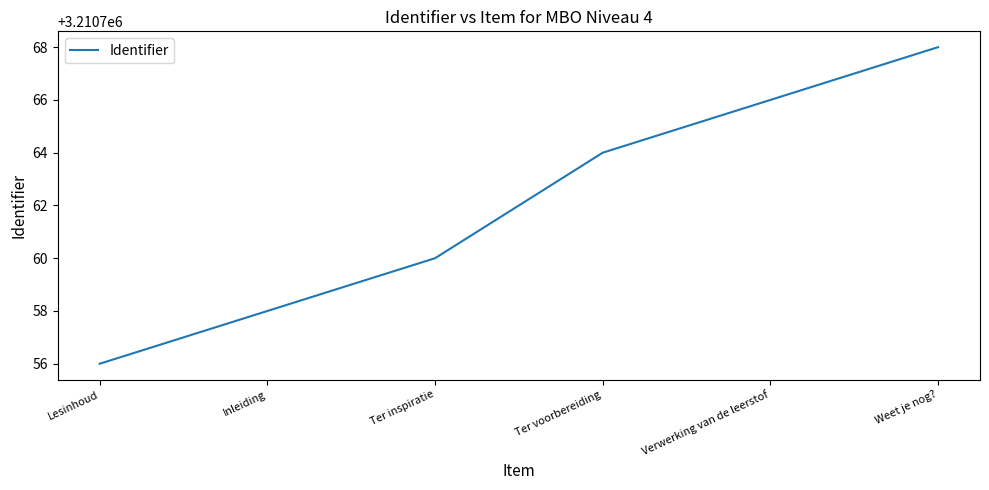

What is the ratio of the value at Verwerking van de leerstof to the value at Ter voorbereiding?

1.0